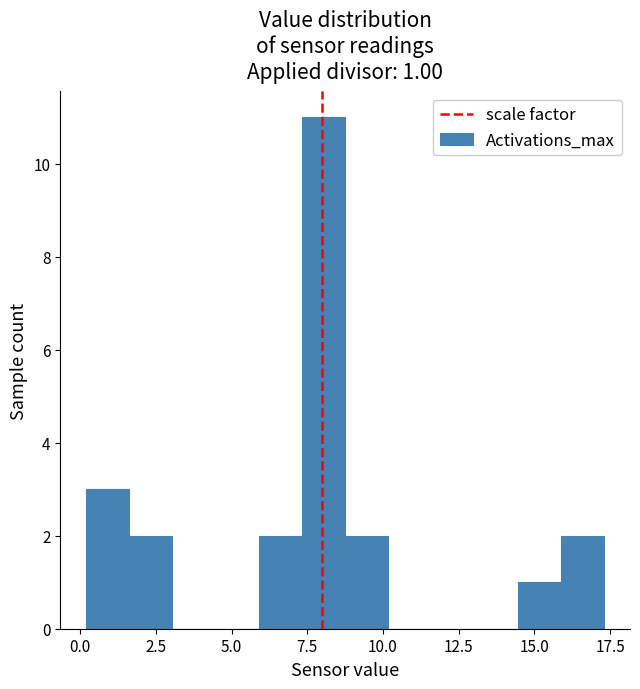

Around what value on the x-axis is the tallest bar? Give the approximate position of its centre, as read against the axis.

8.0